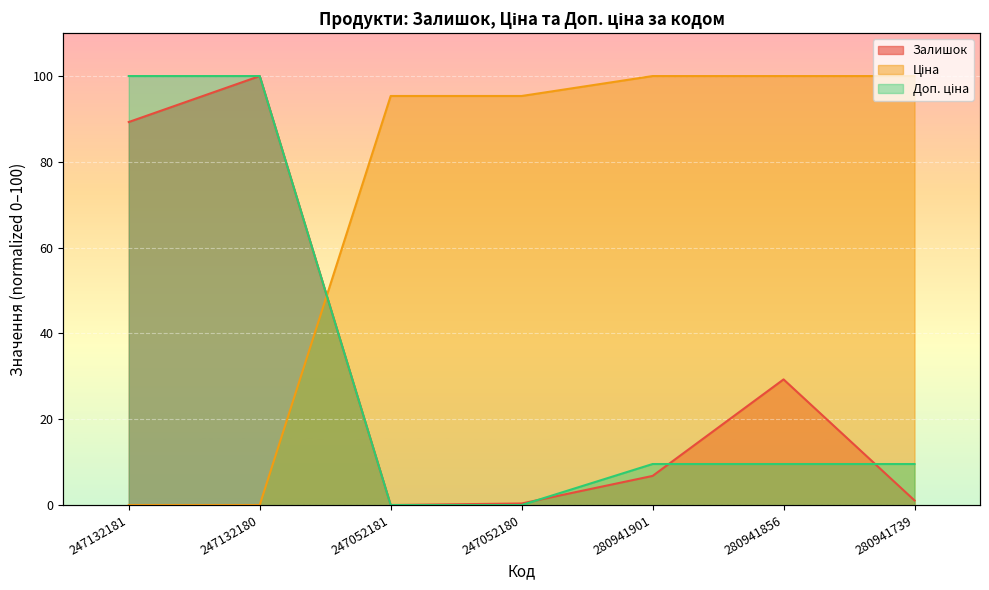

At which label is Залишок closest to 49?

280941856